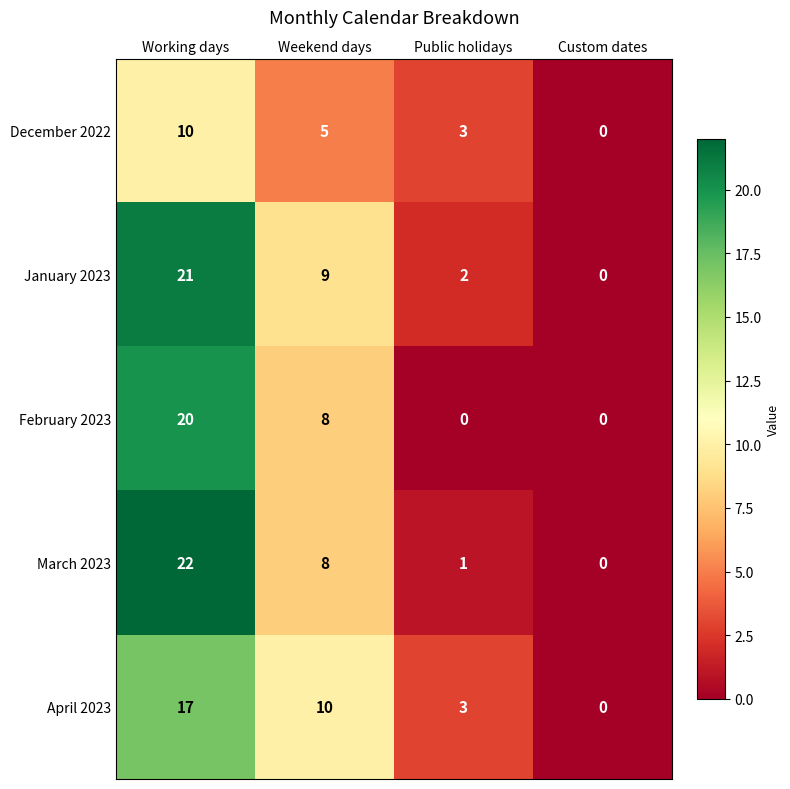

Count the number of data series in this chart.

5